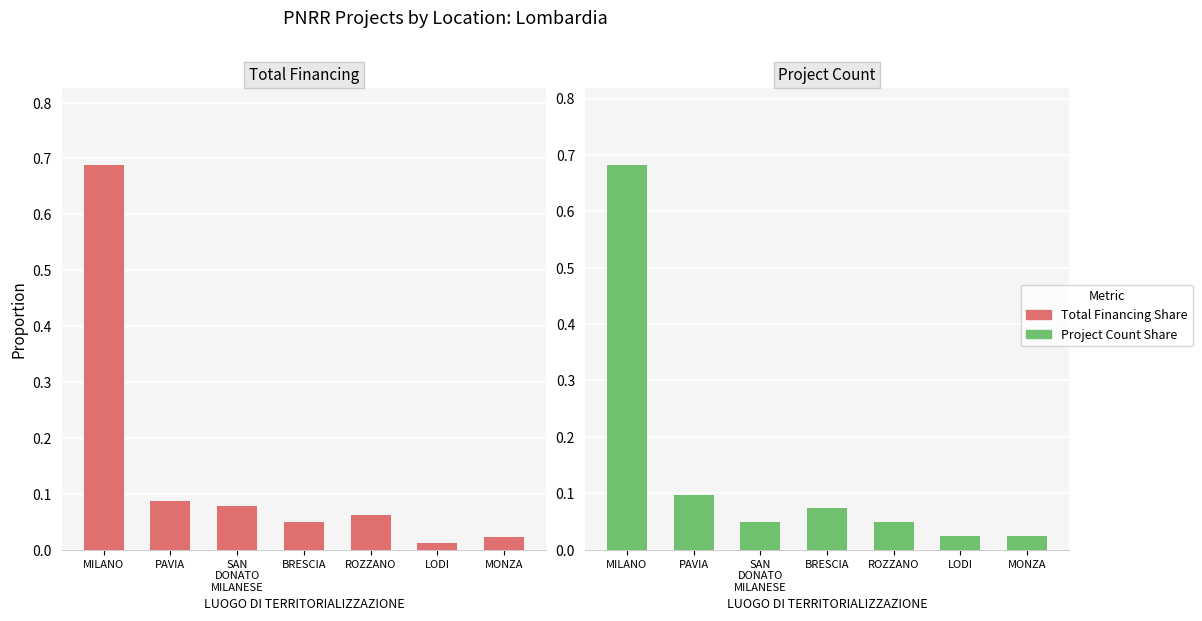

What is the sum of all Project Count Share values?

1.0